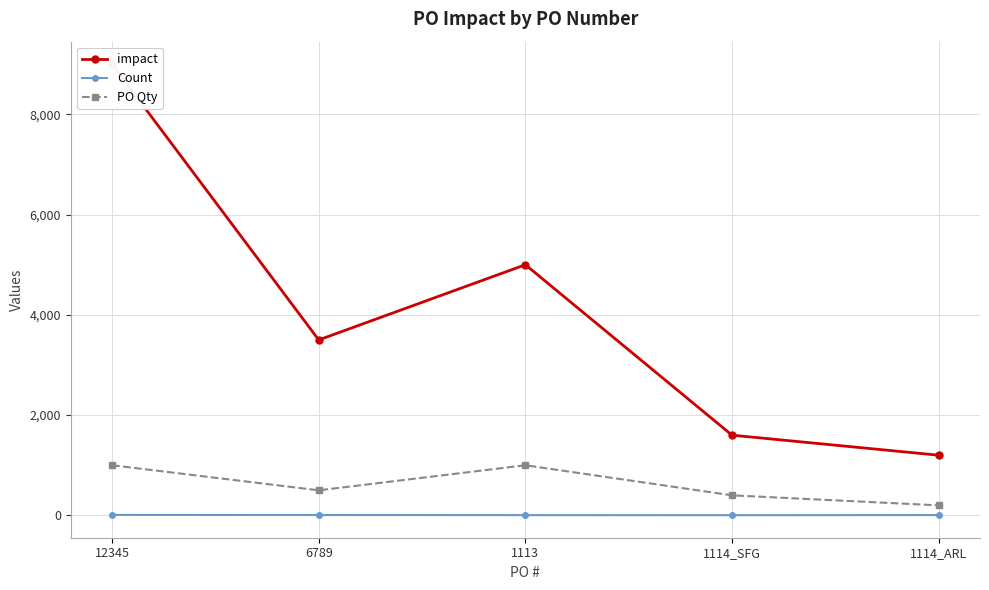

Which label corresponds to the smallest value in the chart?

1114_SFG